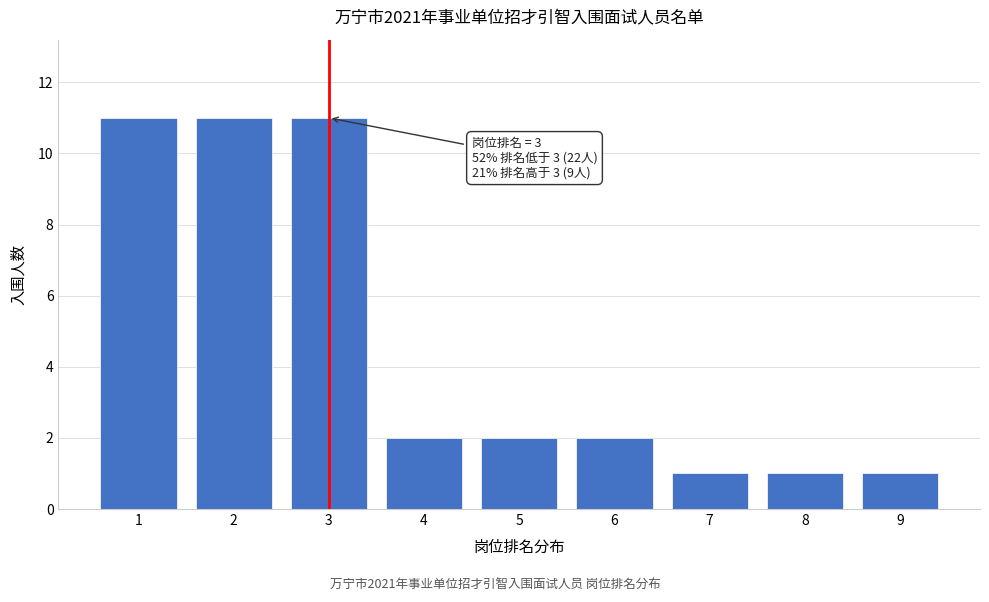

Reading right to left, list all the values displayed in this chart.

1	1	1	2	2	2	11	11	11